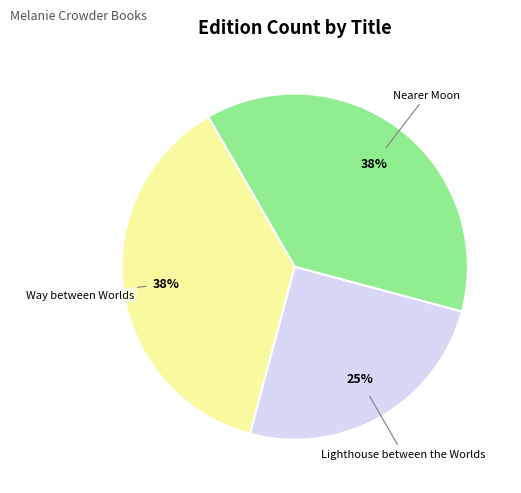

To the nearest percent, what percentage of the pie is Lighthouse between the Worlds?

25%